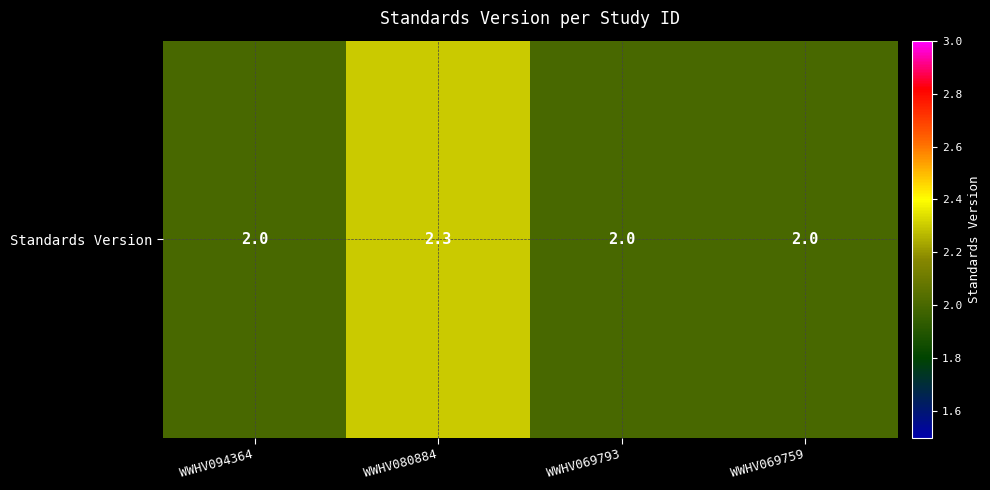

Reading left to right, extract all data points from this chart.

WWHV094364=2.0	WWHV080884=2.3	WWHV069793=2.0	WWHV069759=2.0